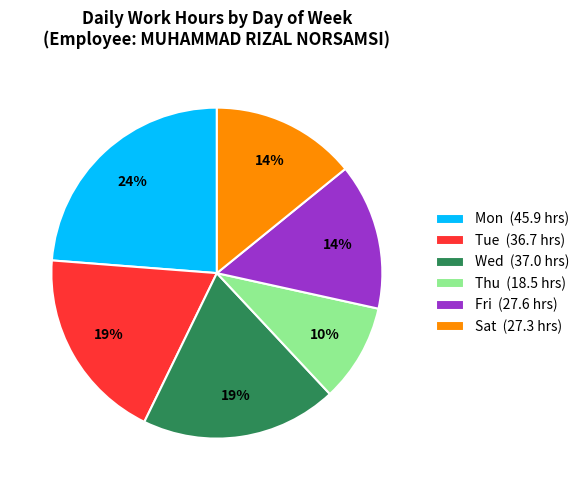

The Tue slice represents 7% of the pie. True or false?

False